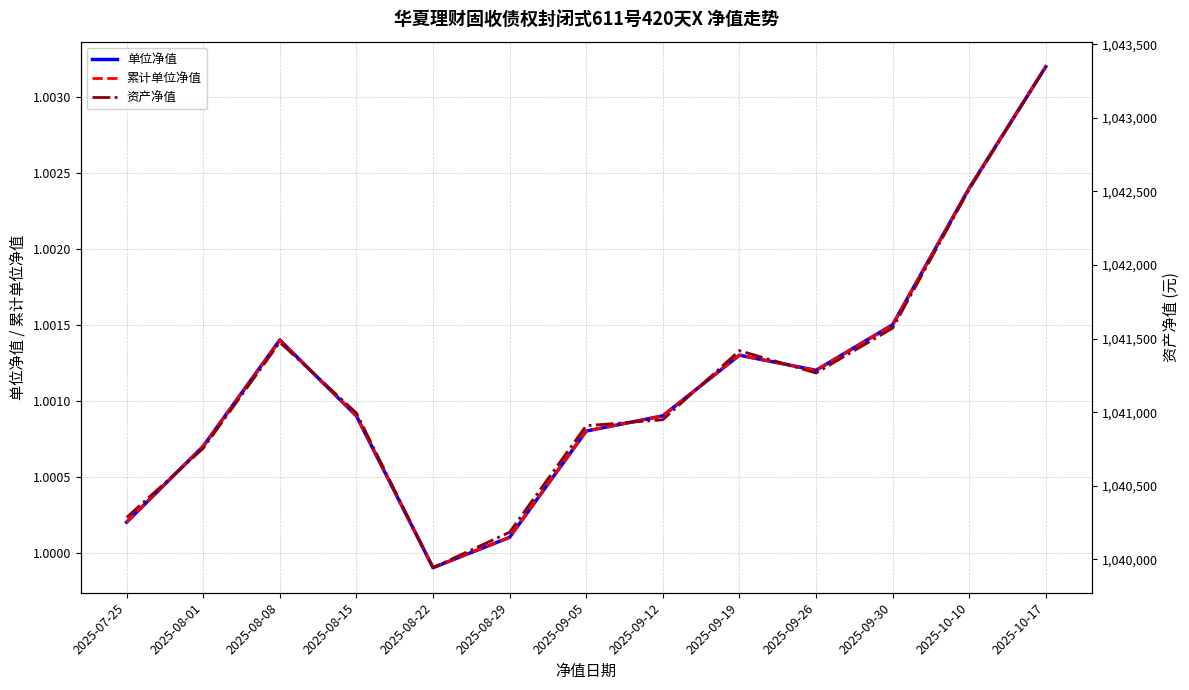

How many interior local valleys does the 资产净值 series have?

2